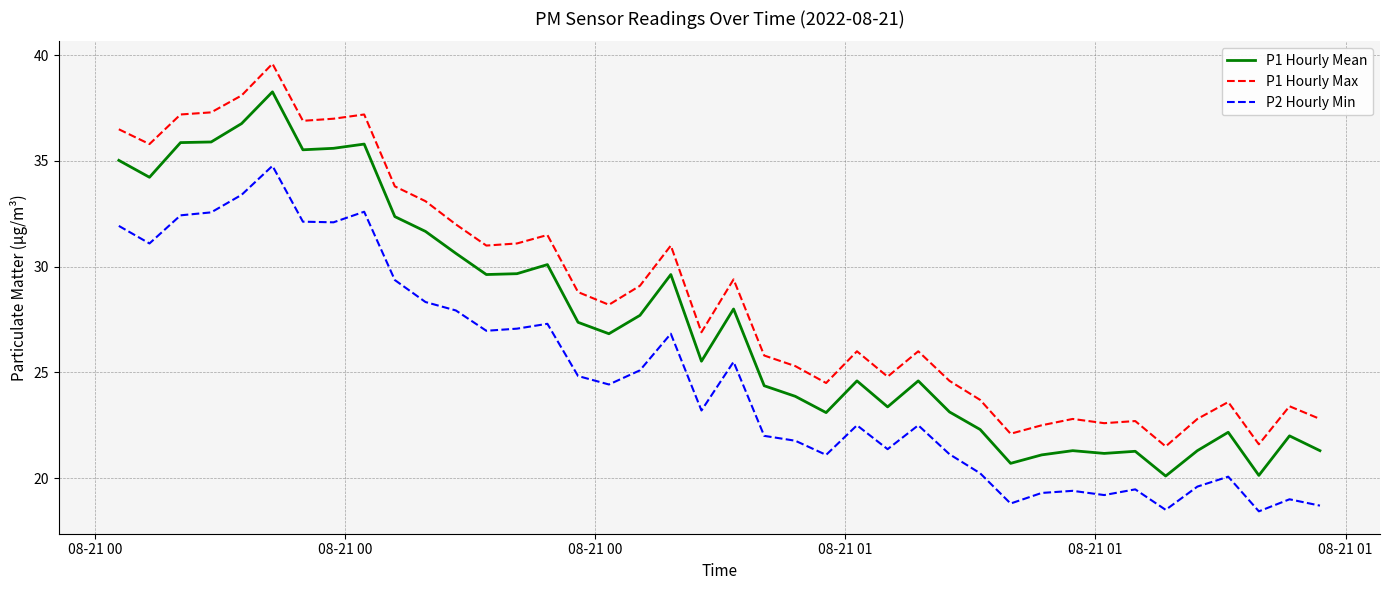

Which series has the largest total across all categories?

P1 Hourly Max